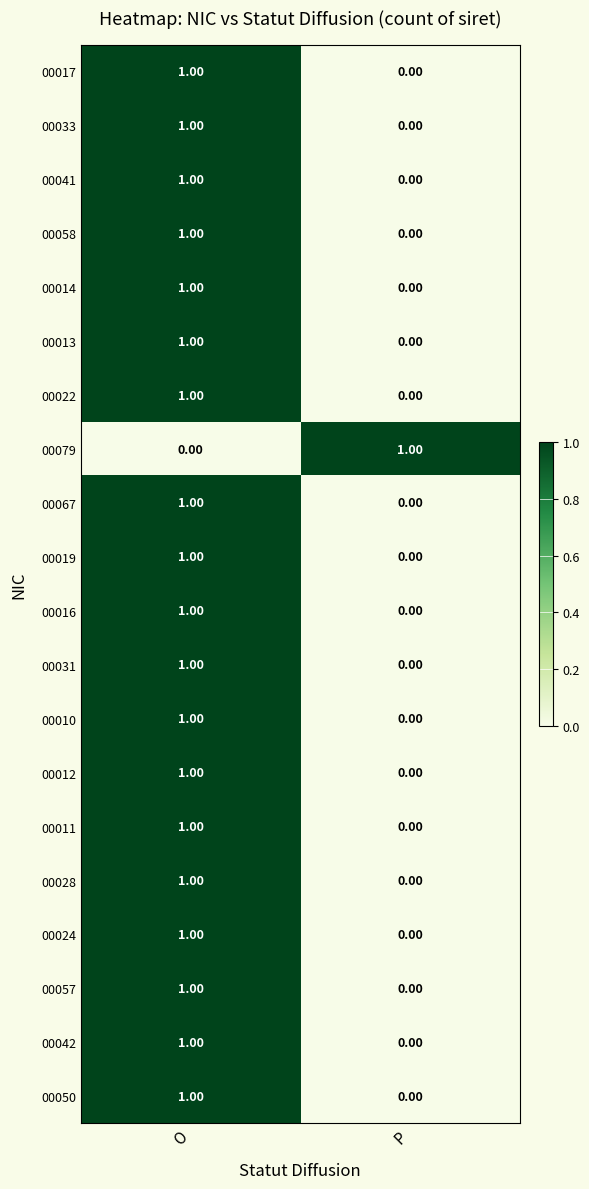

At which category is the sum across all series the highest?

O